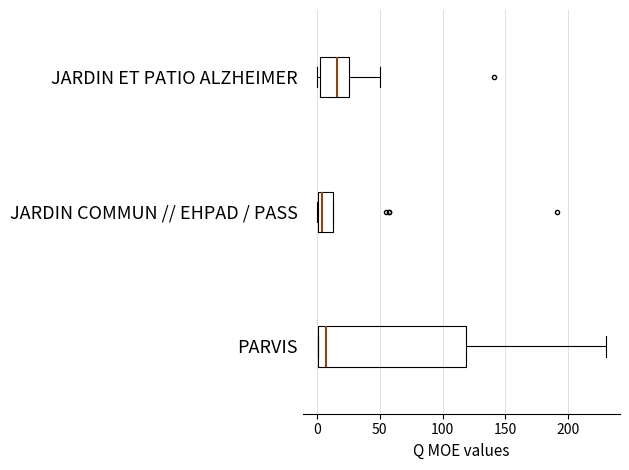

Reading bottom to top, transcribe this box plot: for each box, give where its median line is, the range the box spans, and where its two whiskers end, as read against the x-axis. The values are not printed on the chart, so give them approximately, as read against the axis.

PARVIS: median 5, box 0 to 120, whiskers 0 to 230
JARDIN COMMUN // EHPAD / PASS: median 5, box 0 to 15, whiskers 0 to 15
JARDIN ET PATIO ALZHEIMER: median 15, box 5 to 25, whiskers 0 to 50